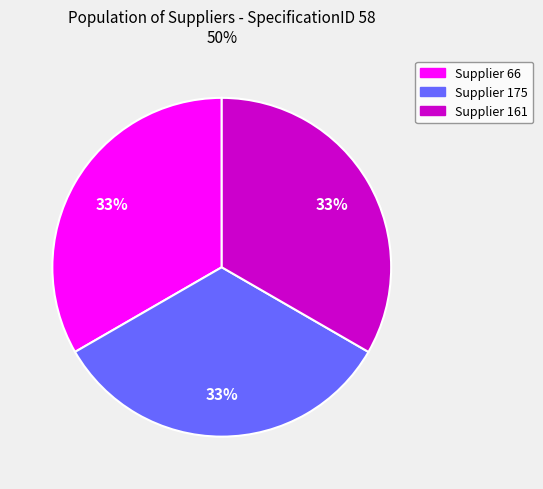

To the nearest percent, what is the combined percentage of Supplier 175 and Supplier 161?

67%